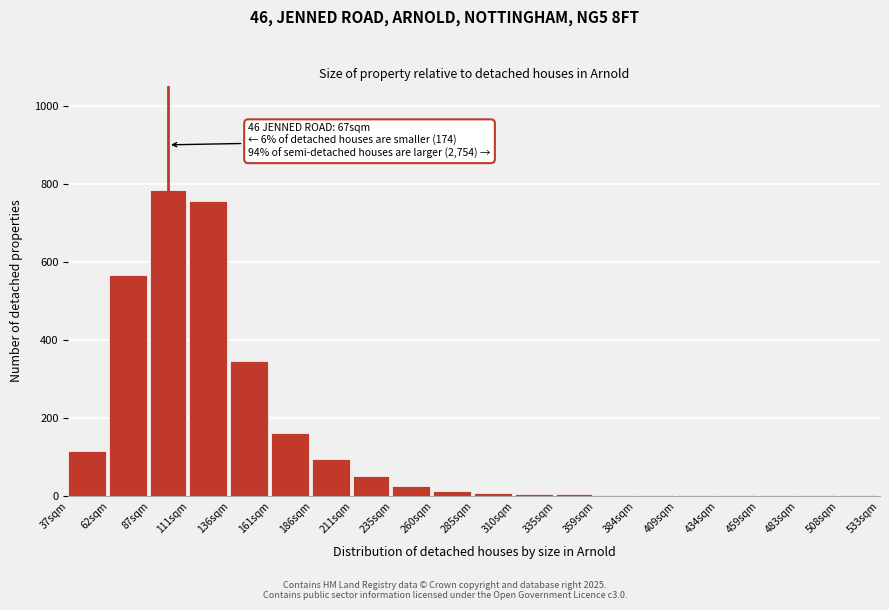

What is the ratio of the value at 37sqm to the value at 161sqm?

0.7